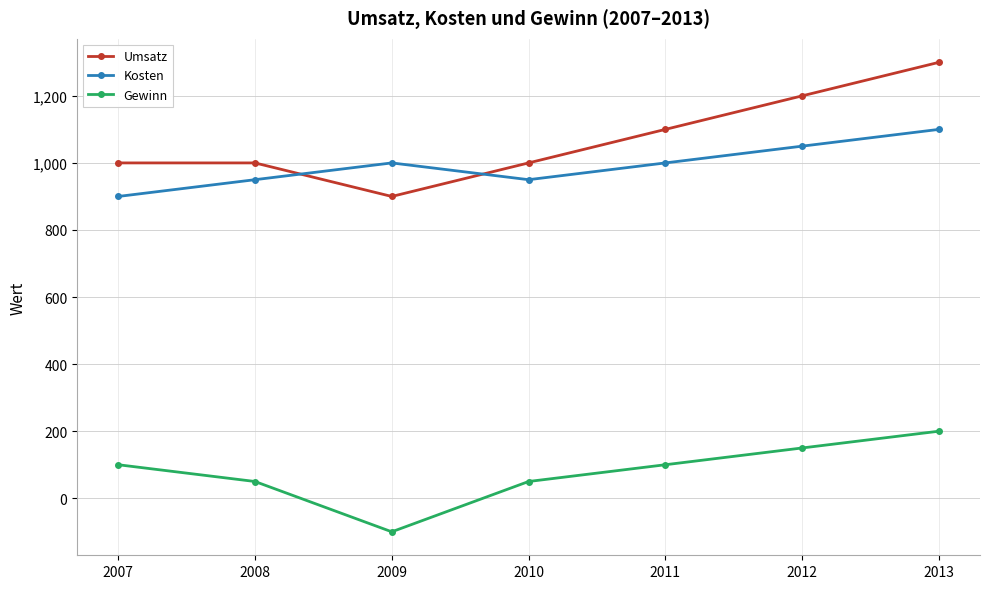

The value of Kosten at 2011 is 1000. True or false?

True